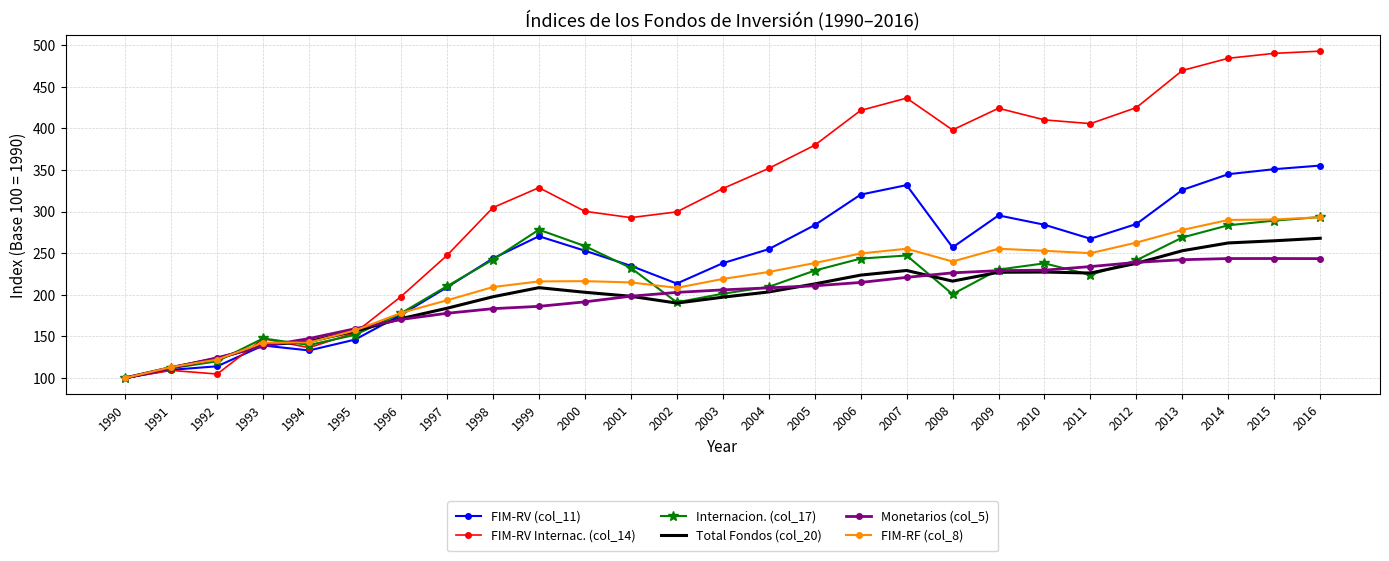

Is the value of FIM-RV (col_11) at 2003 greater than the value of FIM-RF (col_8) at 1996?

Yes